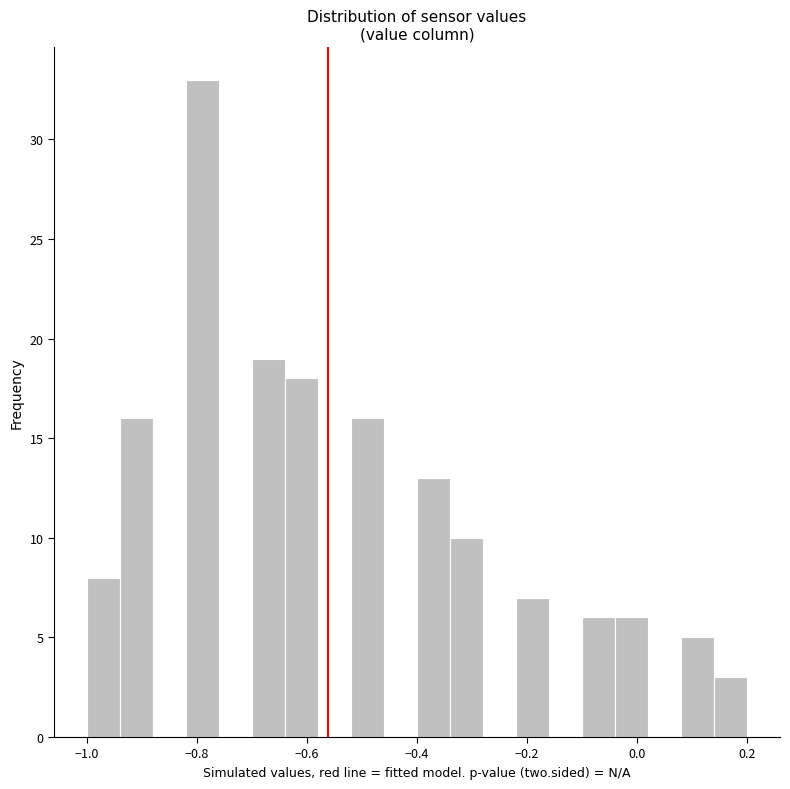

Around what value on the x-axis is the tallest bar? Give the approximate position of its centre, as read against the axis.

-0.78